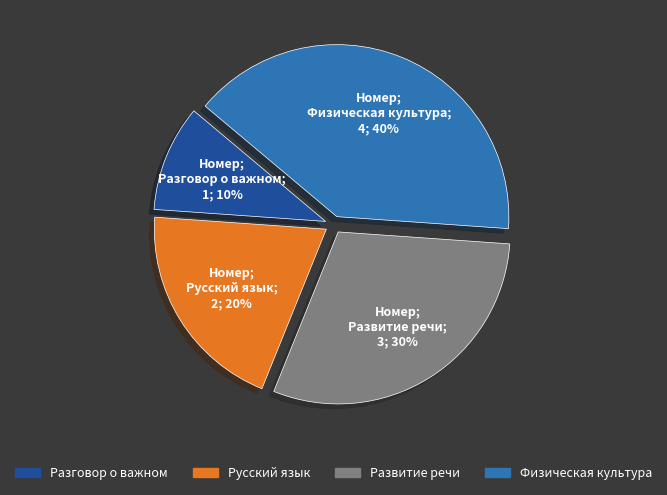

Is there any slice that represents more than half of the pie?

No